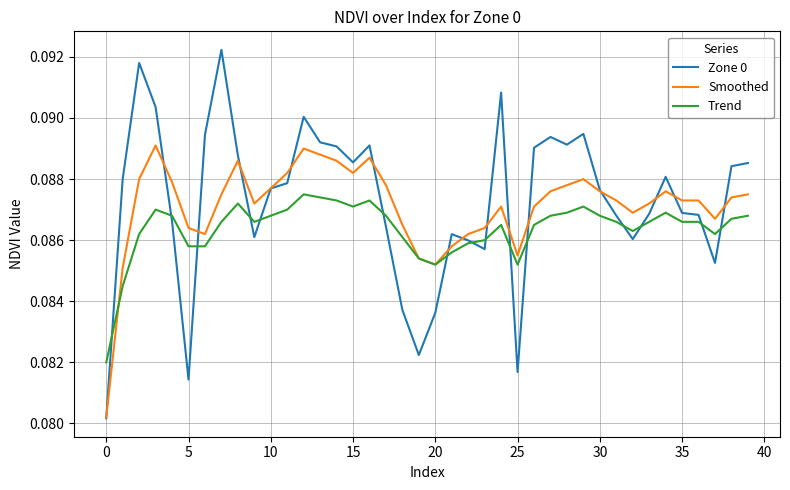

List the series in order of their peak value, lowest first.

Trend, Smoothed, Zone 0